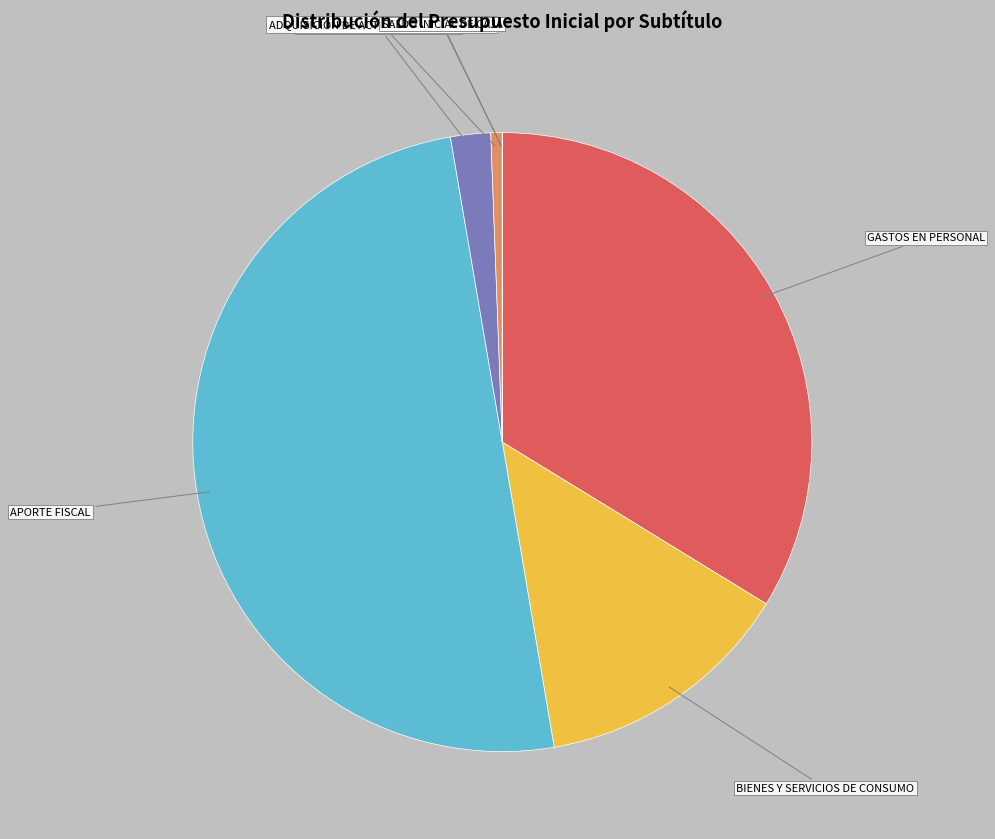

Which slice is the largest?

APORTE FISCAL